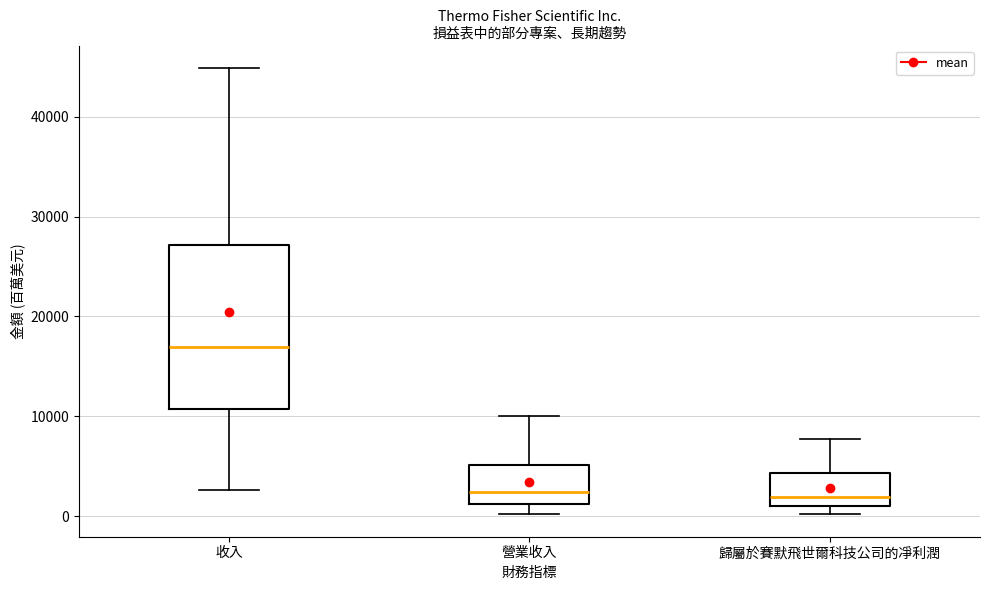

Which box has the highest median line?

收入